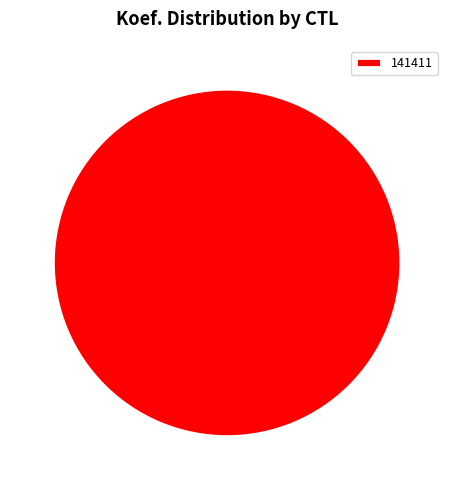

True or false: 141411 accounts for 100% of the total.

True